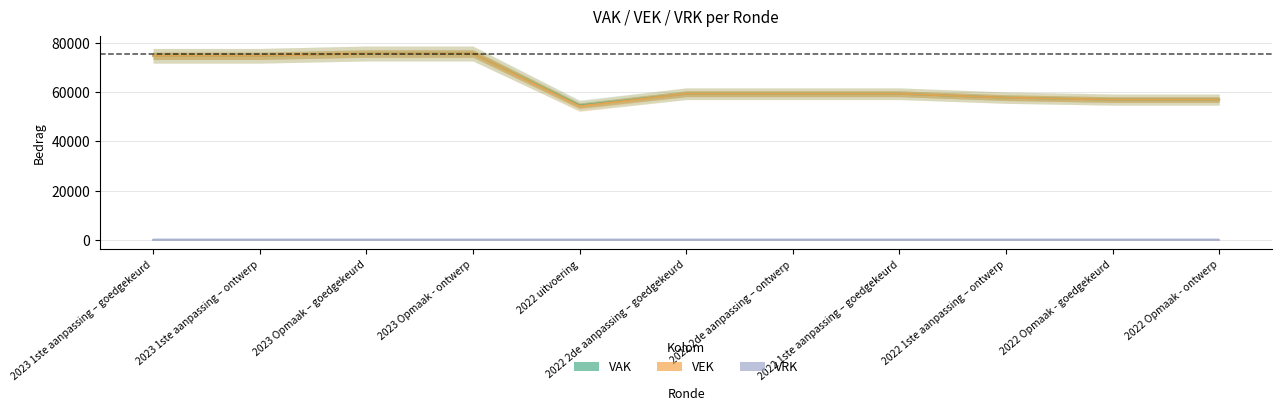

What is the spread (max minus min) of values at 2022 1ste aanpassing – ontwerp?

57812